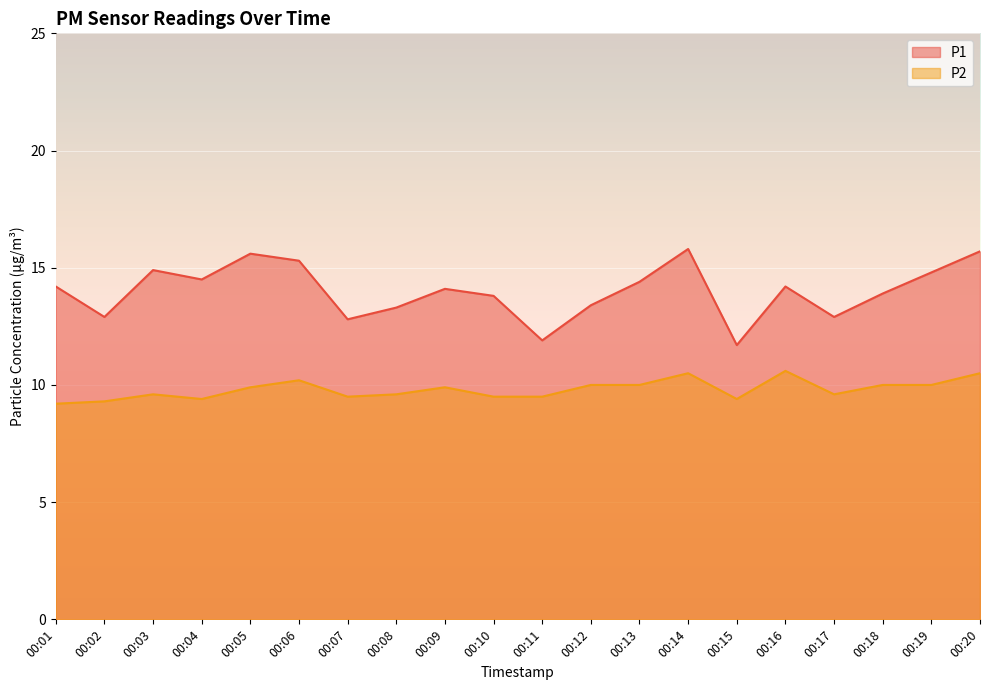

The value of P2 at 00:14 is 14.6. True or false?

False